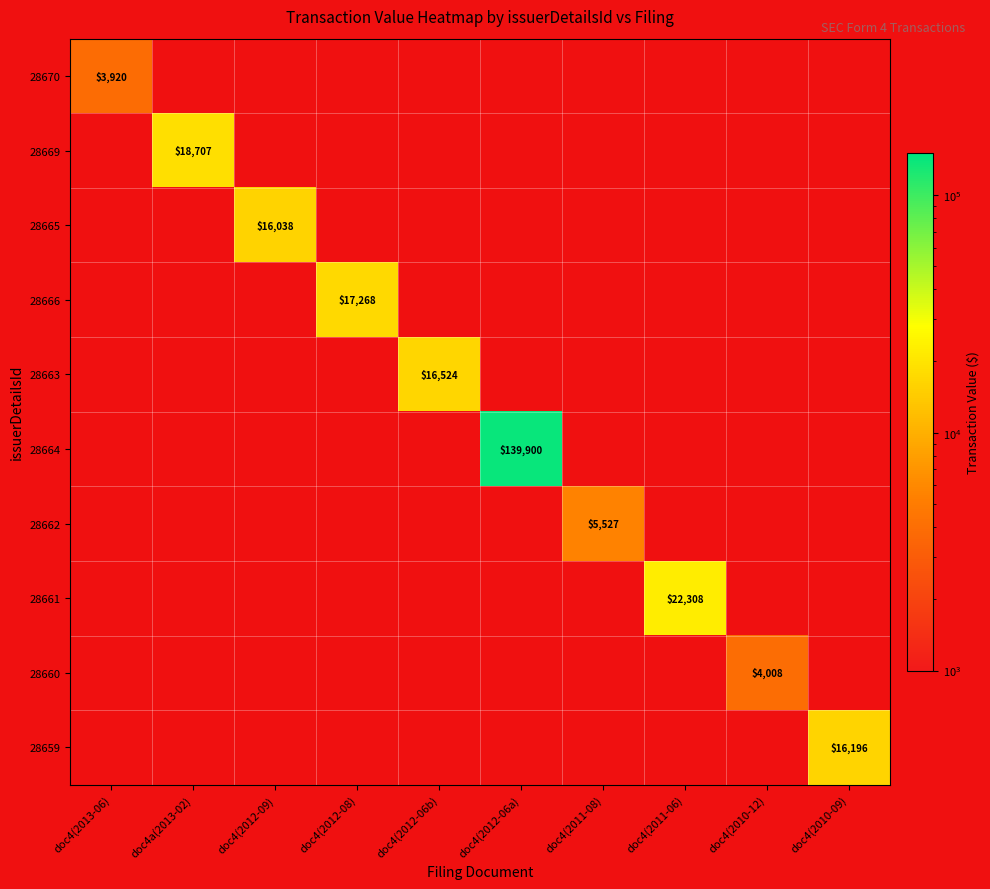

The value of 28664 at doc4(2012-06a) is 139900. True or false?

True